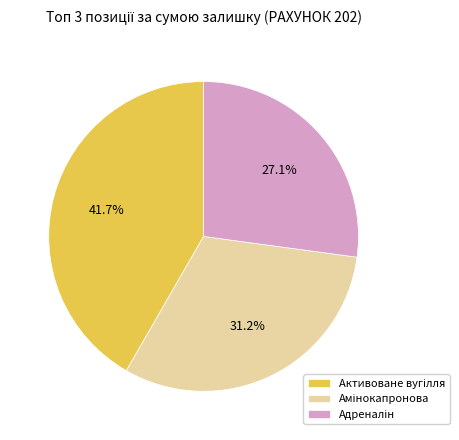

Does any single category account for the majority?

No